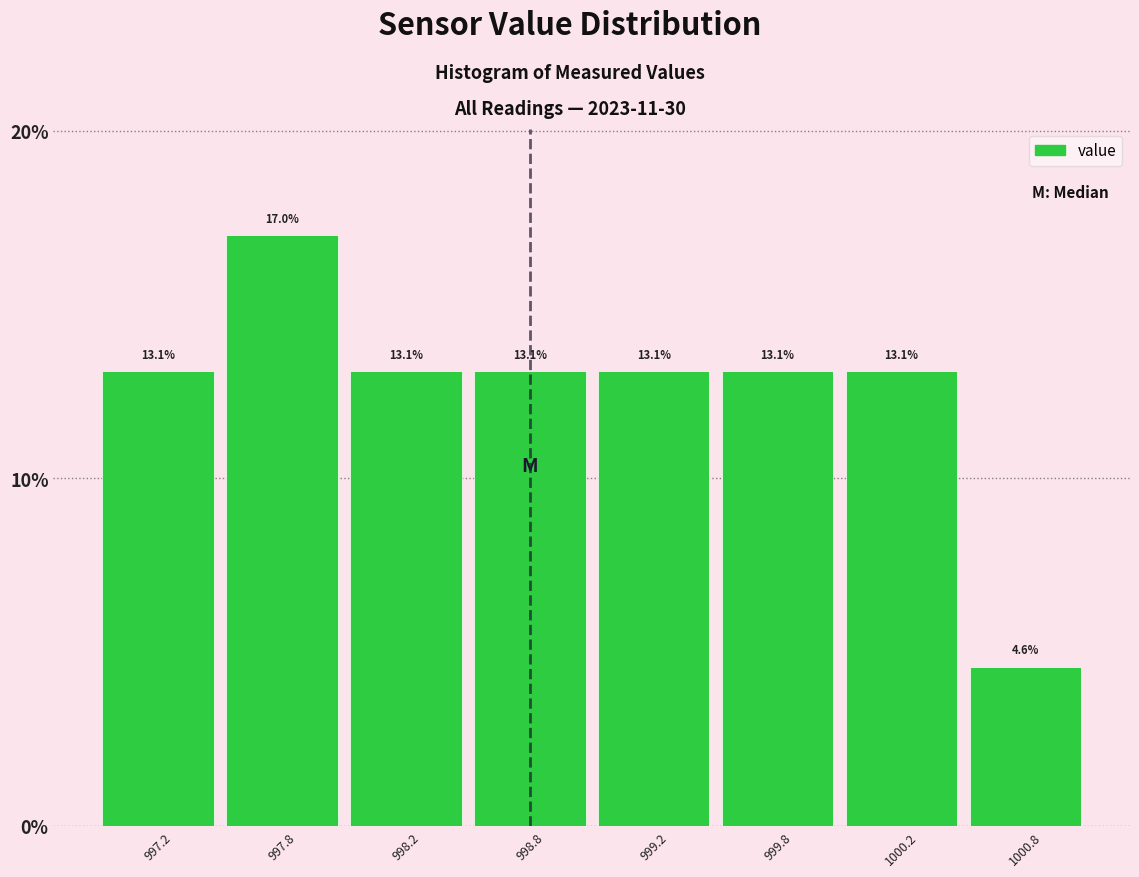

Reading right to left, list all the values displayed in this chart.

4.6	13.1	13.1	13.1	13.1	13.1	17.0	13.1